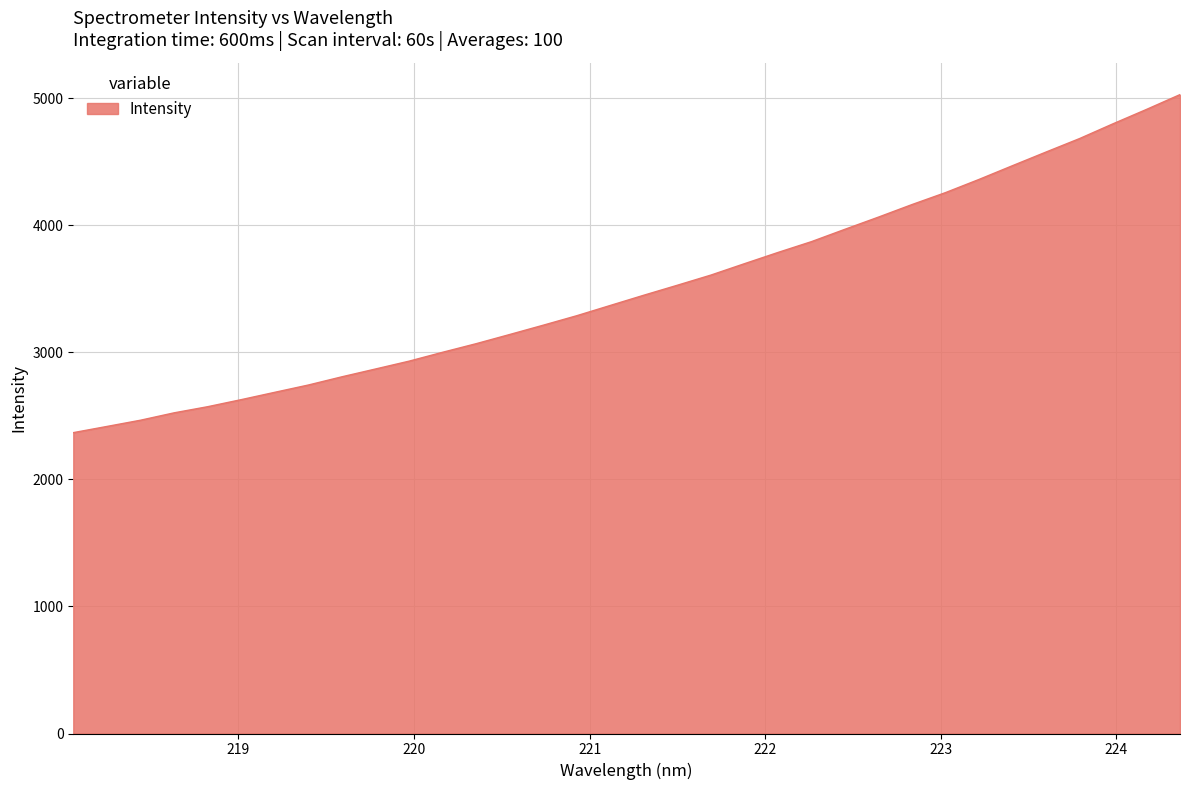

What is the difference between the maximum and minimum values?

2659.6